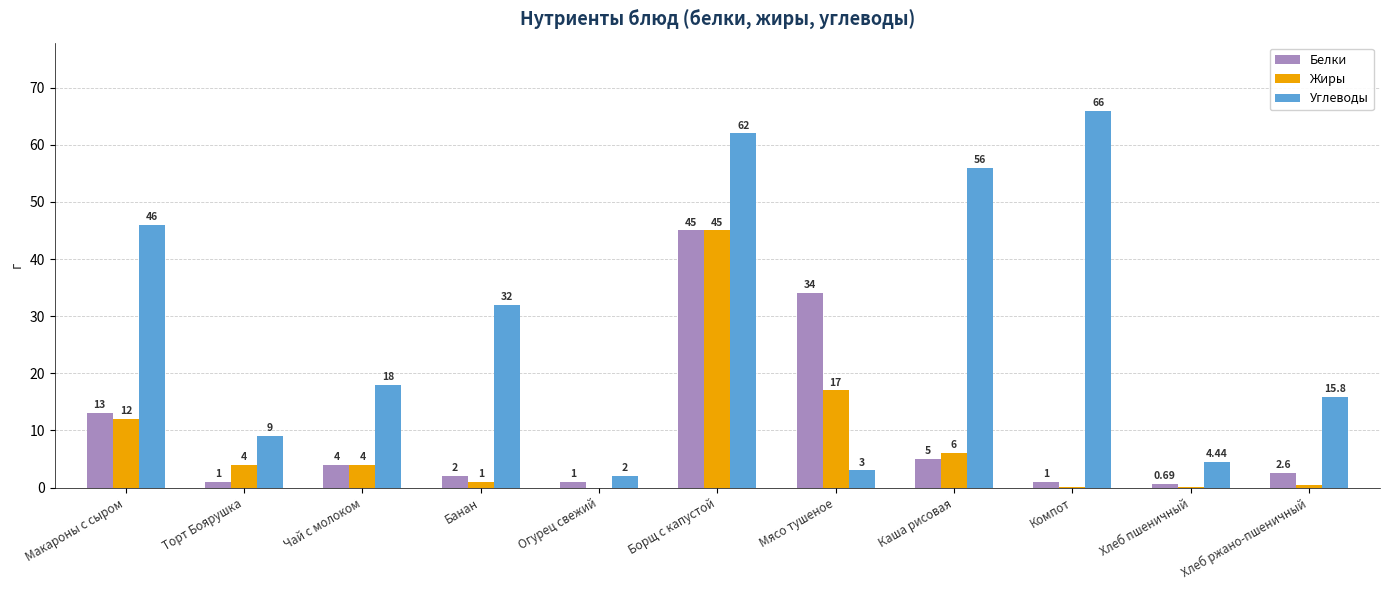

What is the sum of the Жиры values at Огурец свежий and Борщ с капустой?

45.0